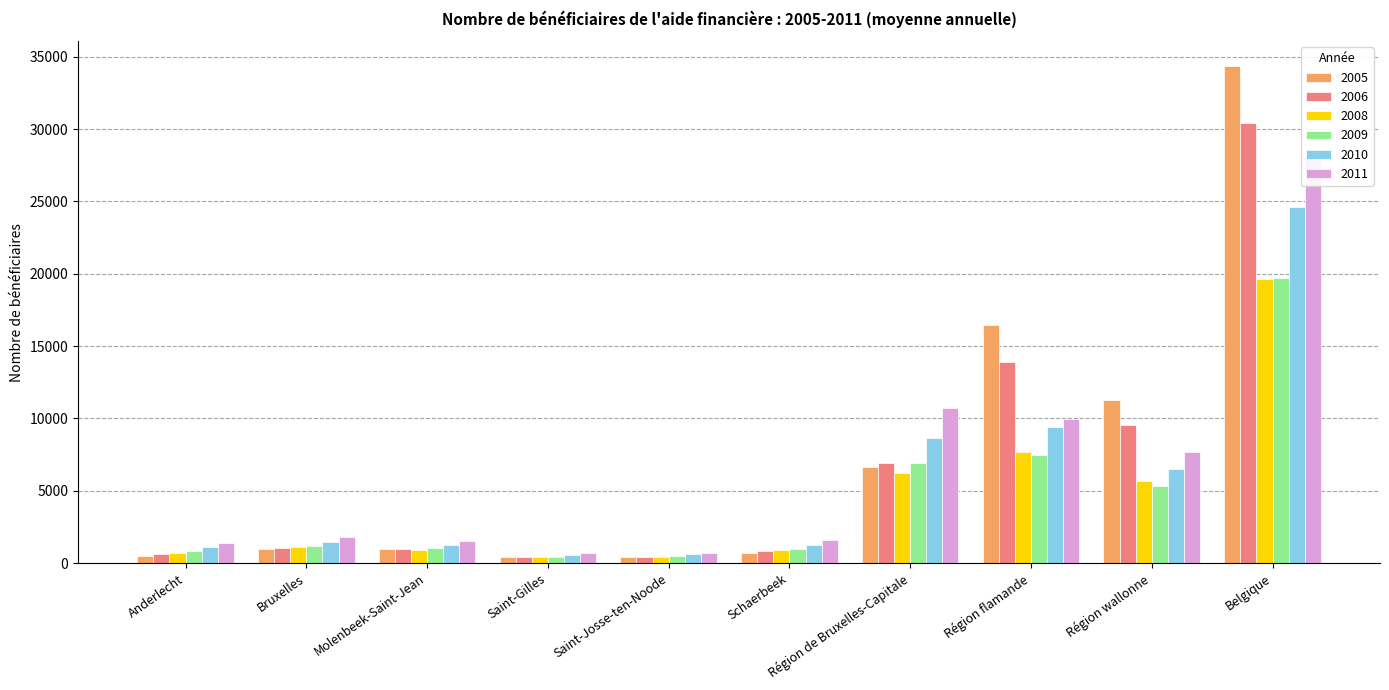

What is the spread (max minus min) of values at Région flamande?

8958.8